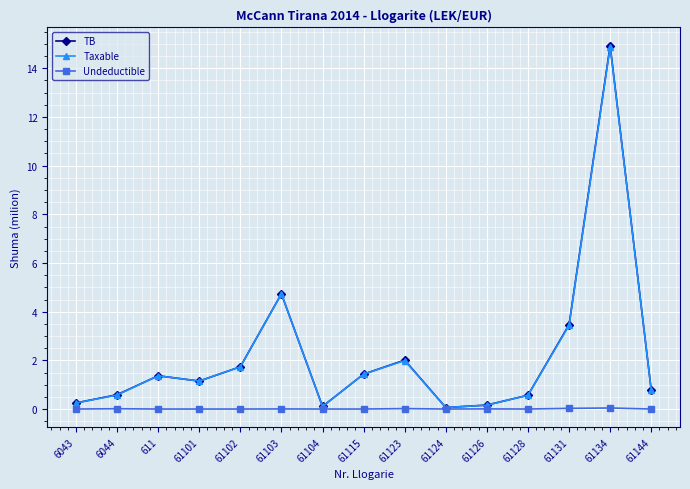

Does the chart display data point markers on the line(s)?

Yes